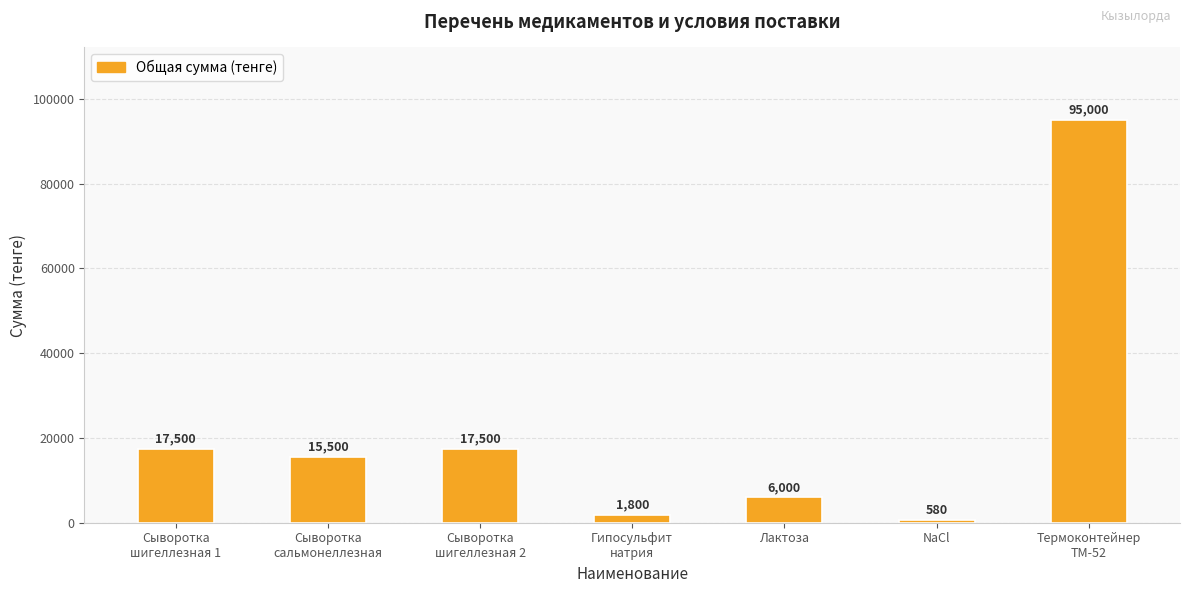

At which category does the chart reach its minimum across all series?

NaCl